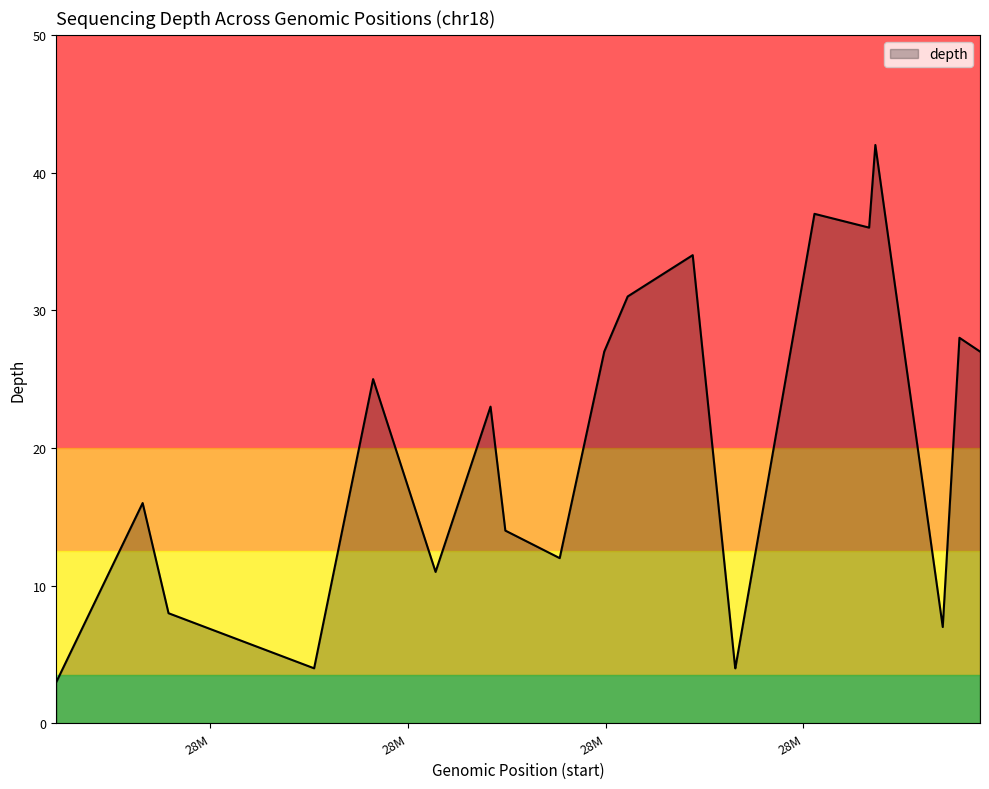

At which category does the data reach its first local valley?

28175049